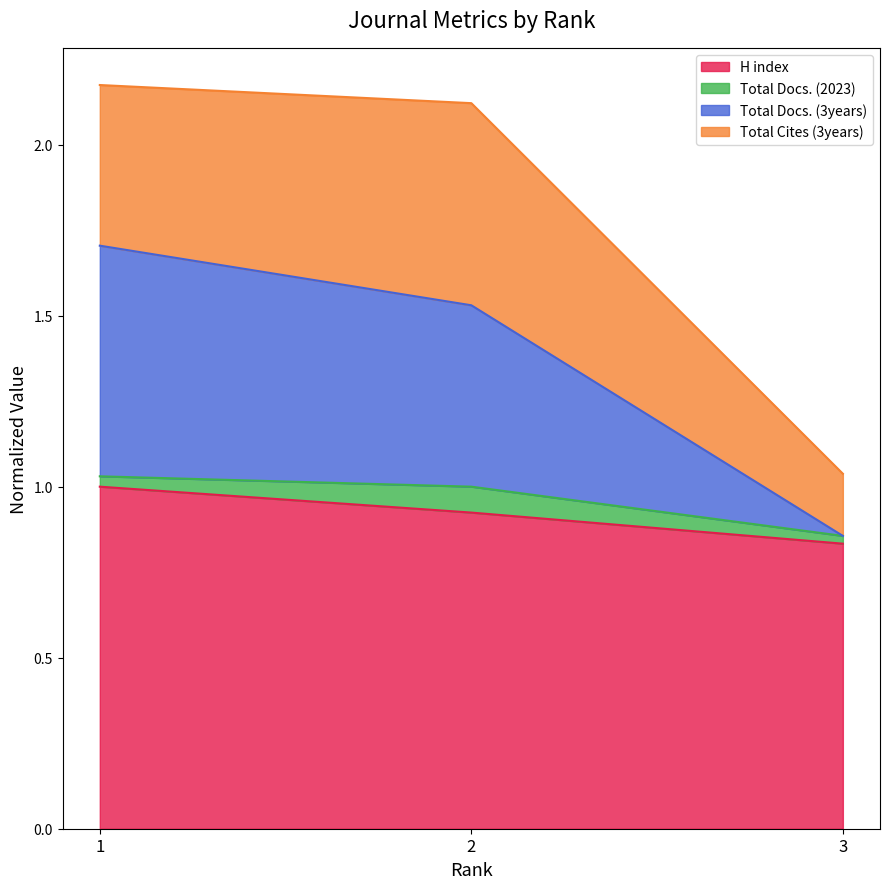

Is it true that H index equals 1.2 at 3?

False